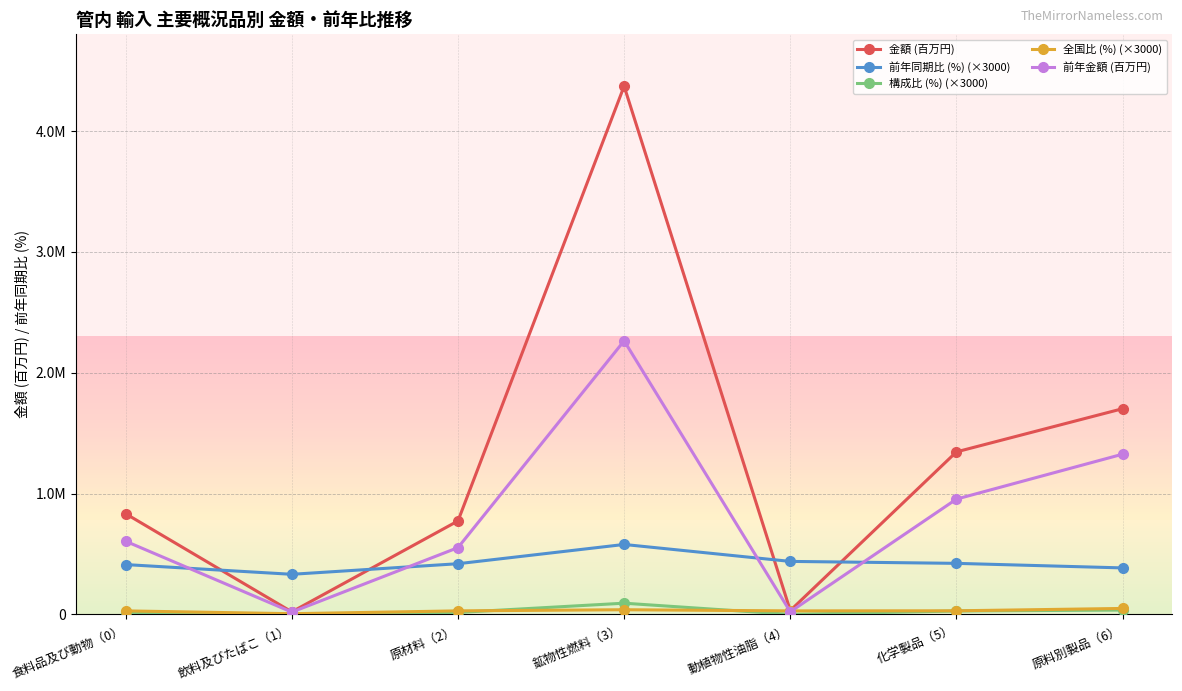

The 構成比 (%) (×3000) series shows 9088.6 at 原材料（2）. True or false?

False